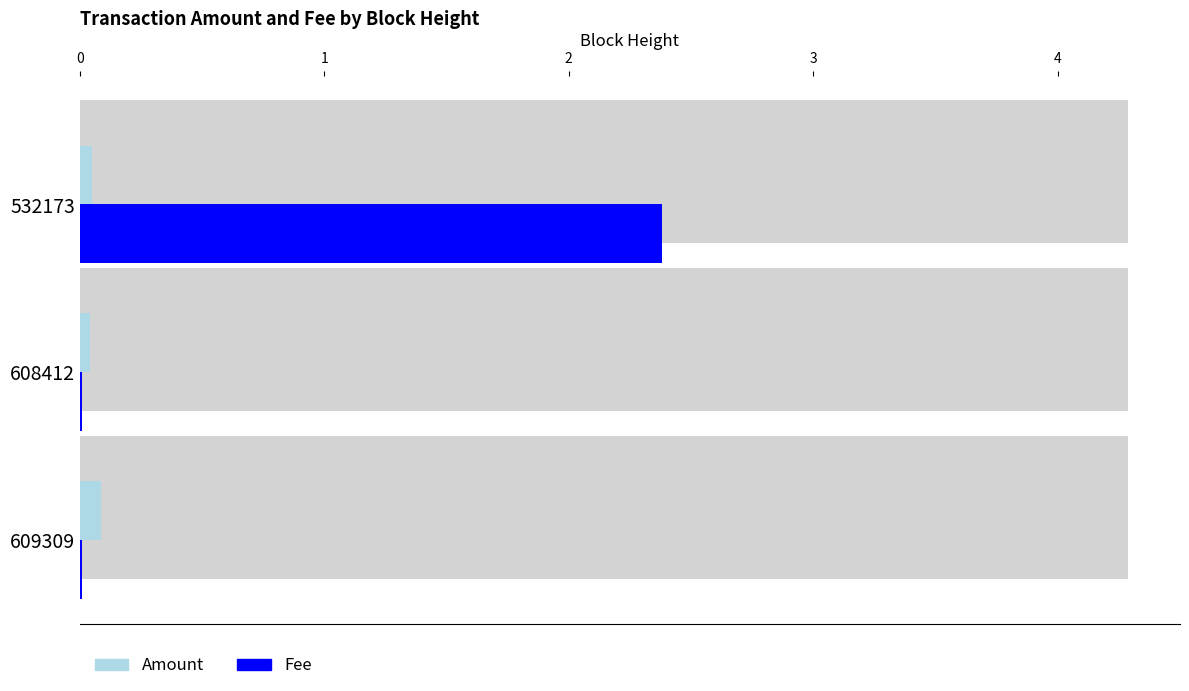

Does the chart contain any negative values?

No